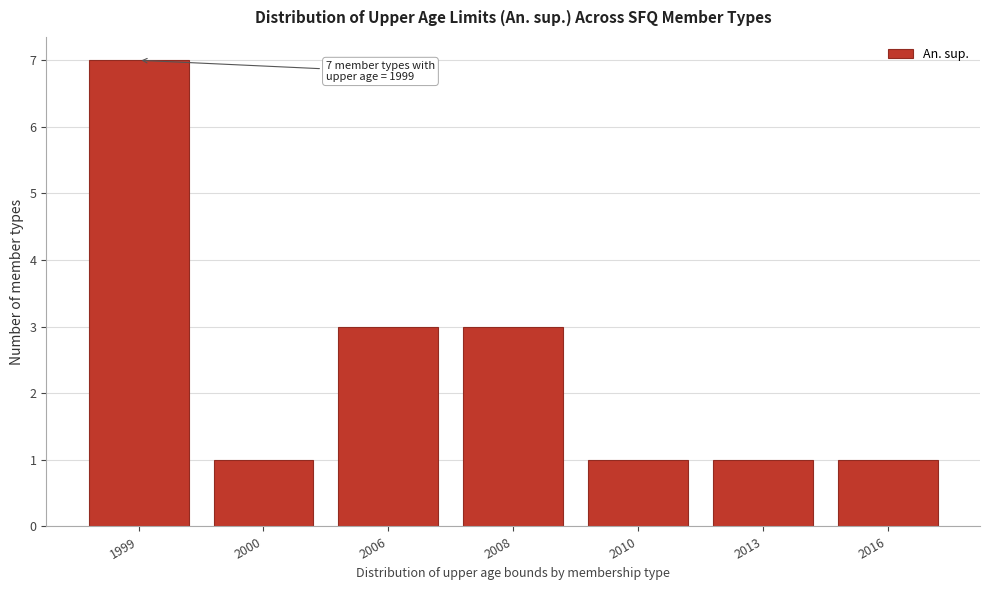

Reading left to right, what are all the values shown in this chart?

7	1	3	3	1	1	1